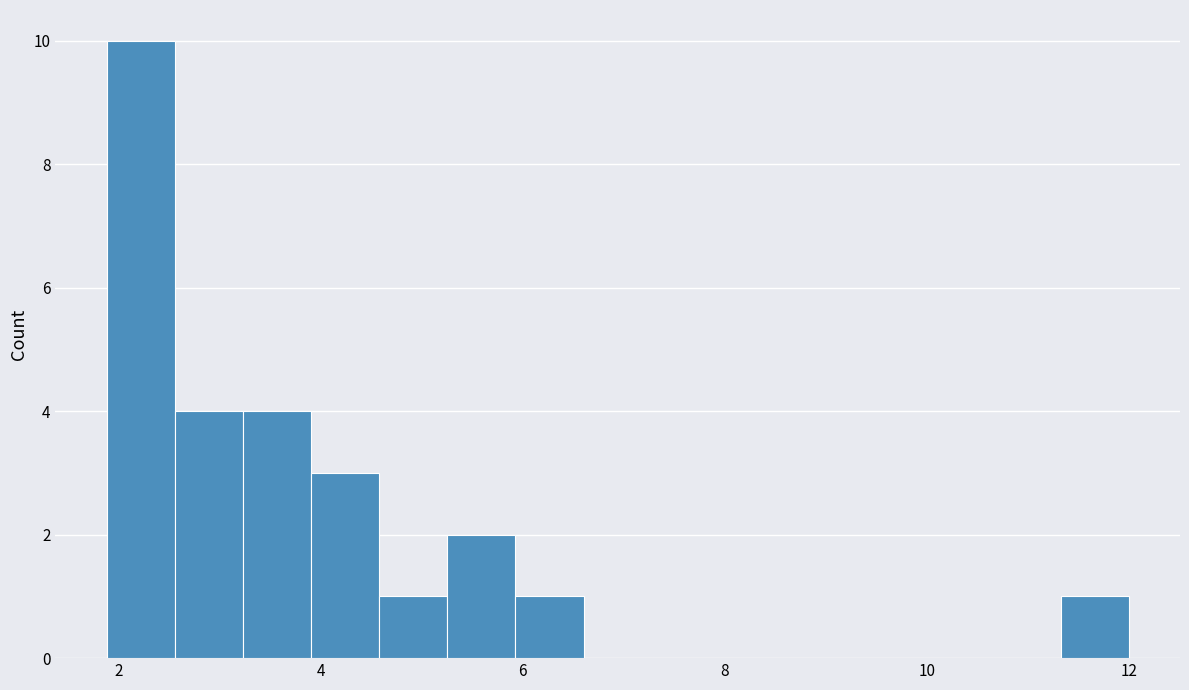

Around what value on the x-axis is the tallest bar? Give the approximate position of its centre, as read against the axis.

2.2